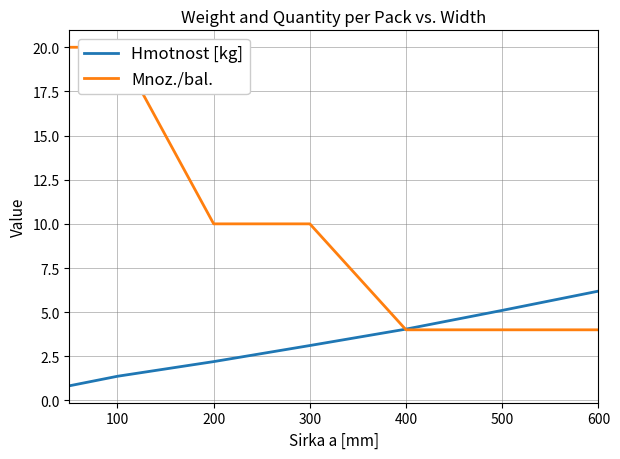

What is the difference between the maximum and second lowest values in the Mnoz./bal. series?

16.0